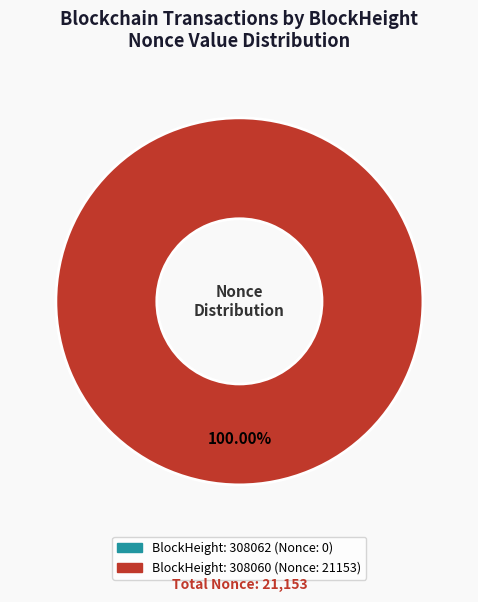

How many slices are in this pie chart?

2